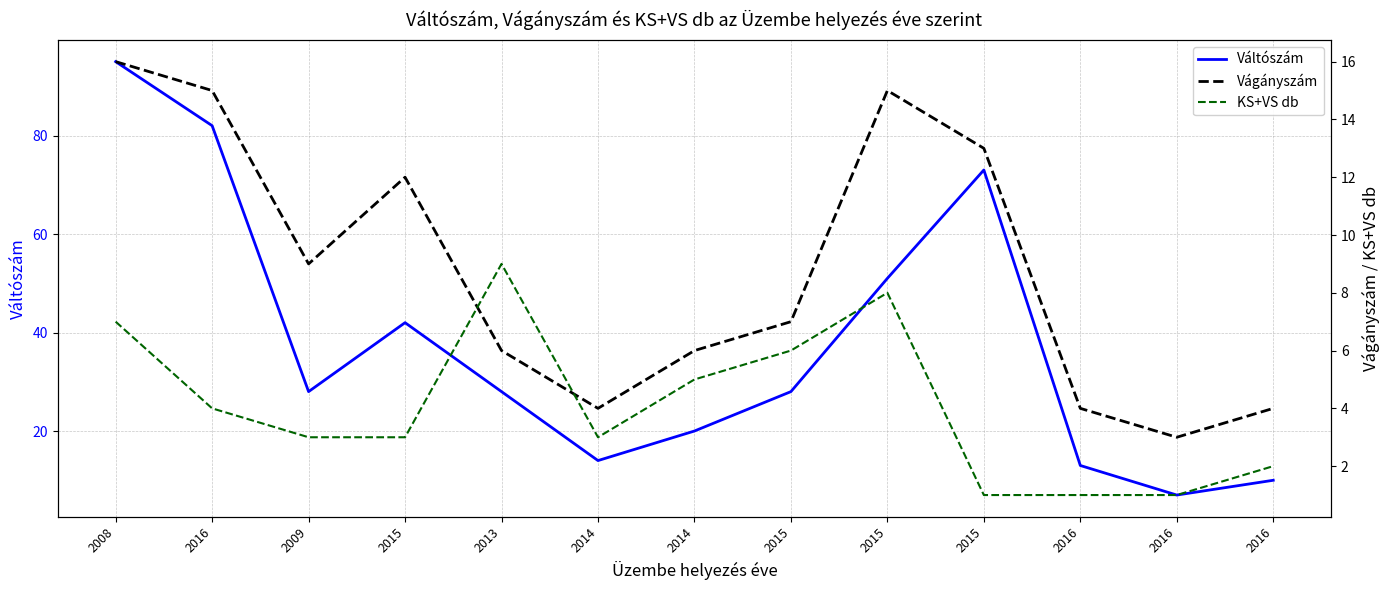

Reading left to right, transcribe all the data shown in this chart.

Váltószám: 2008=95	2016=82	2009=28	2015=42	2013=28	2014=14	2014=20	2015=28	2015=51	2015=73	2016=13	2016=7	2016=10
Vágányszám: 2008=16	2016=15	2009=9	2015=12	2013=6	2014=4	2014=6	2015=7	2015=15	2015=13	2016=4	2016=3	2016=4
KS+VS db: 2008=7	2016=4	2009=3	2015=3	2013=9	2014=3	2014=5	2015=6	2015=8	2015=1	2016=1	2016=1	2016=2